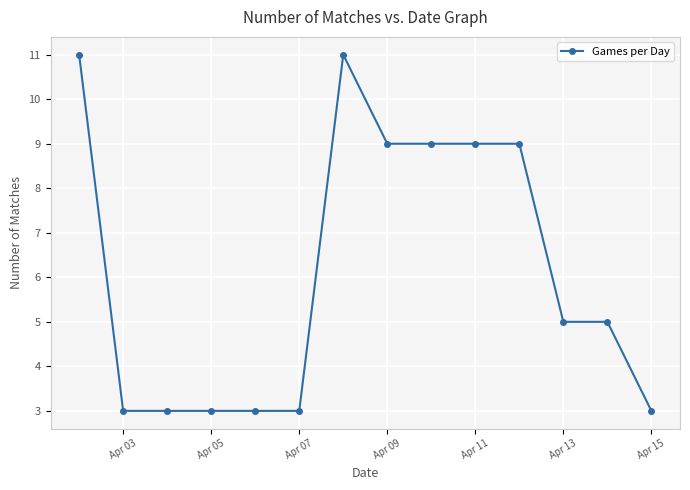

Reading right to left, extract all data points from this chart.

3	5	5	9	9	9	9	11	3	3	3	3	3	11